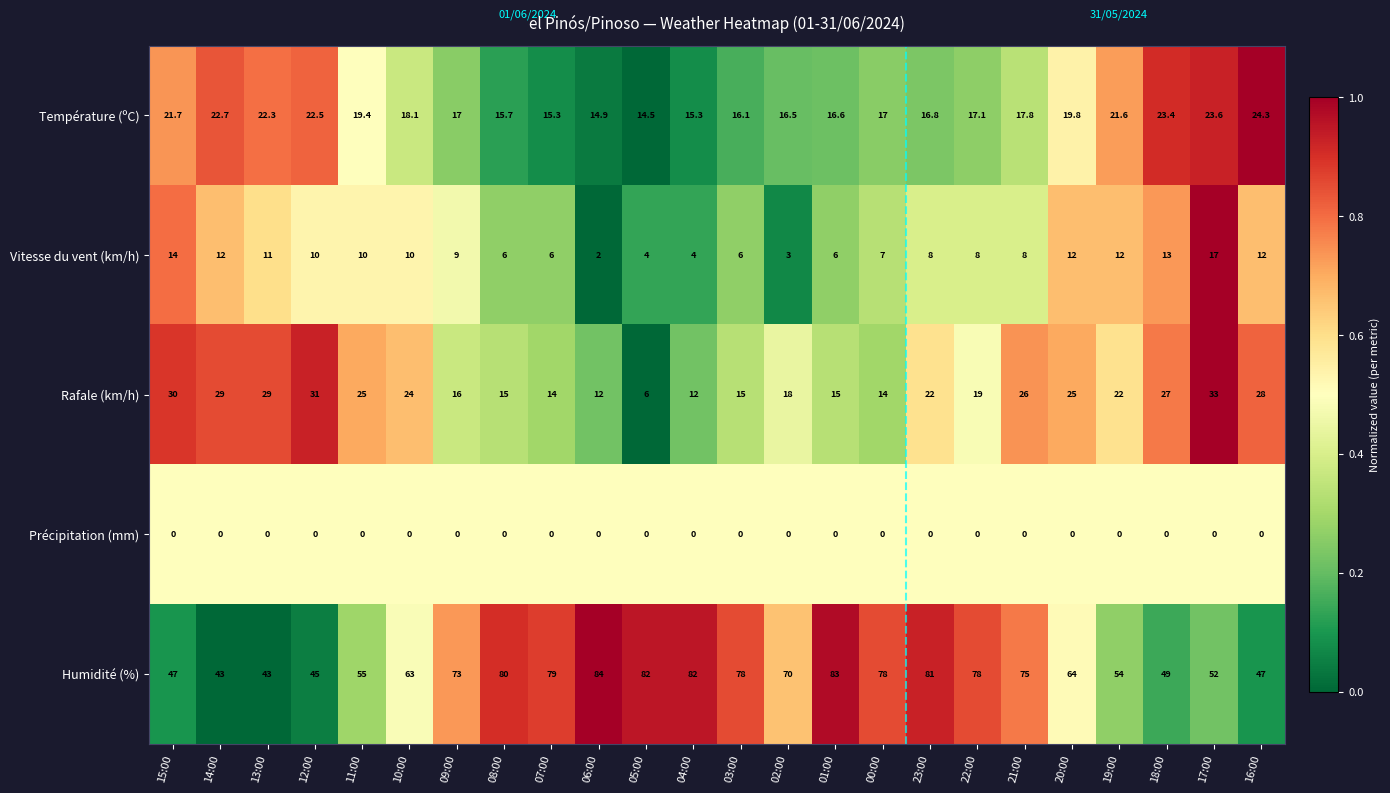

At which category is the sum across all series the highest?

23:00